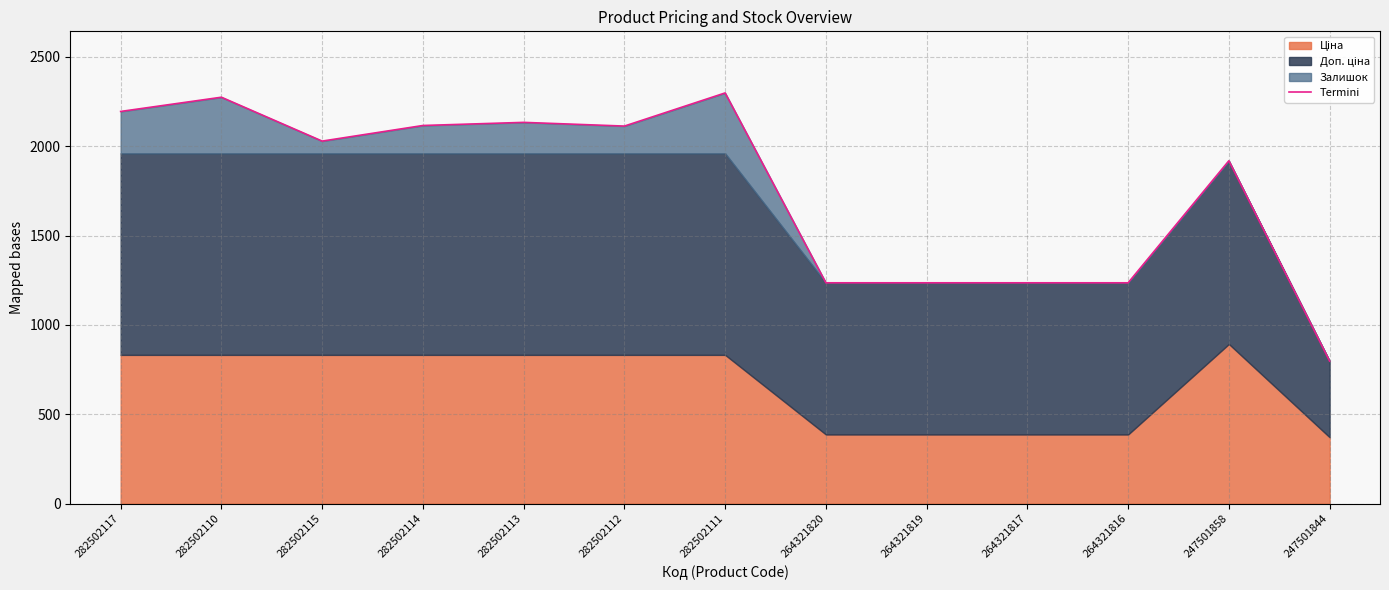

What is the sum of all values?

22821.2